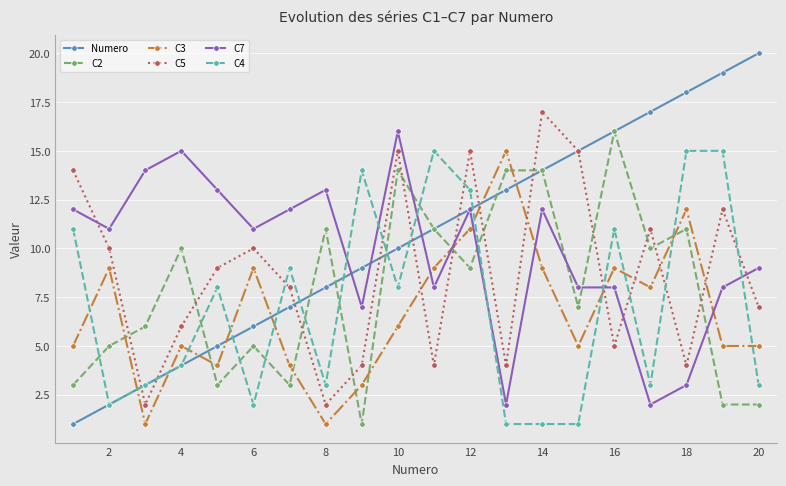

What is the sum of all C3 values?

135